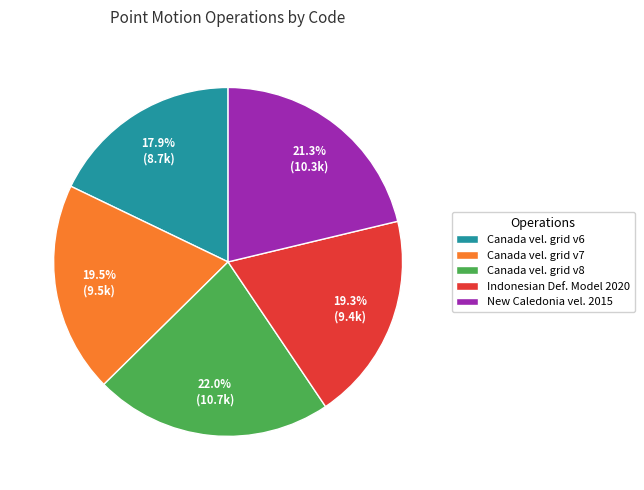

How many segments does this pie chart have?

5